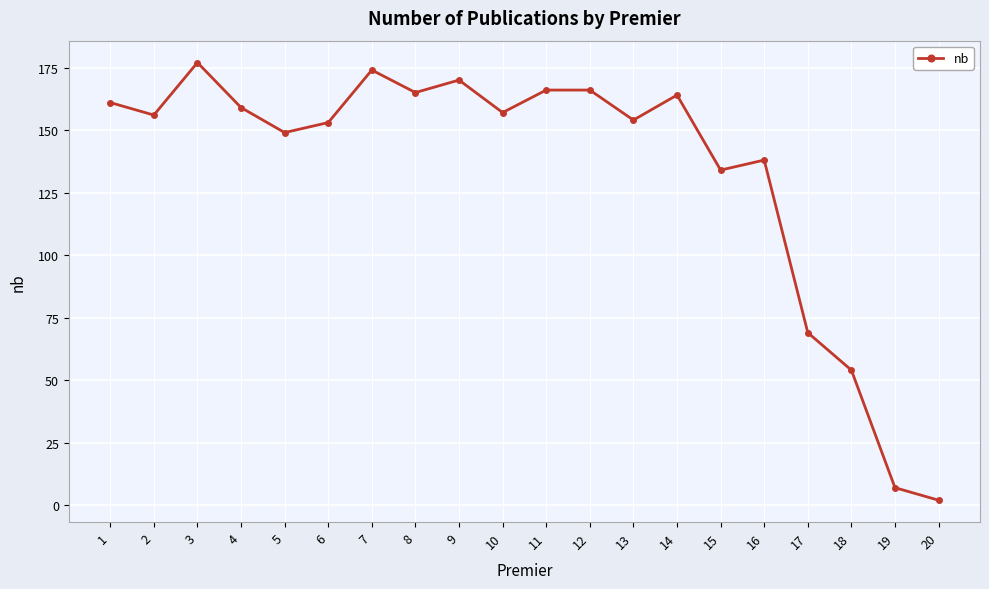

What is the value of the 10th point from the left?

157